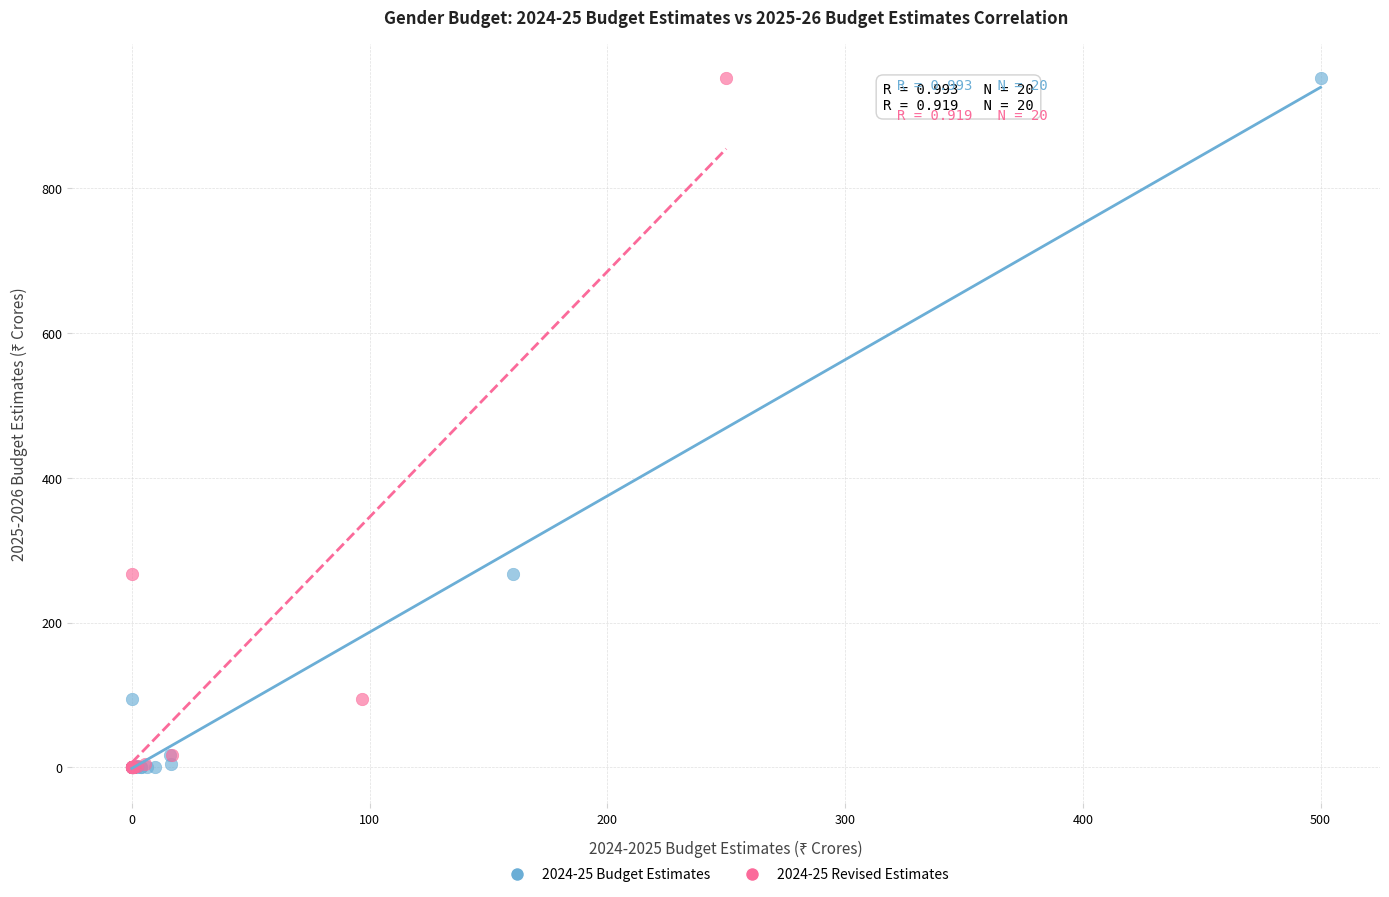

What are all the series names shown in the legend?

2024-25 Budget Estimates, 2024-25 Revised Estimates